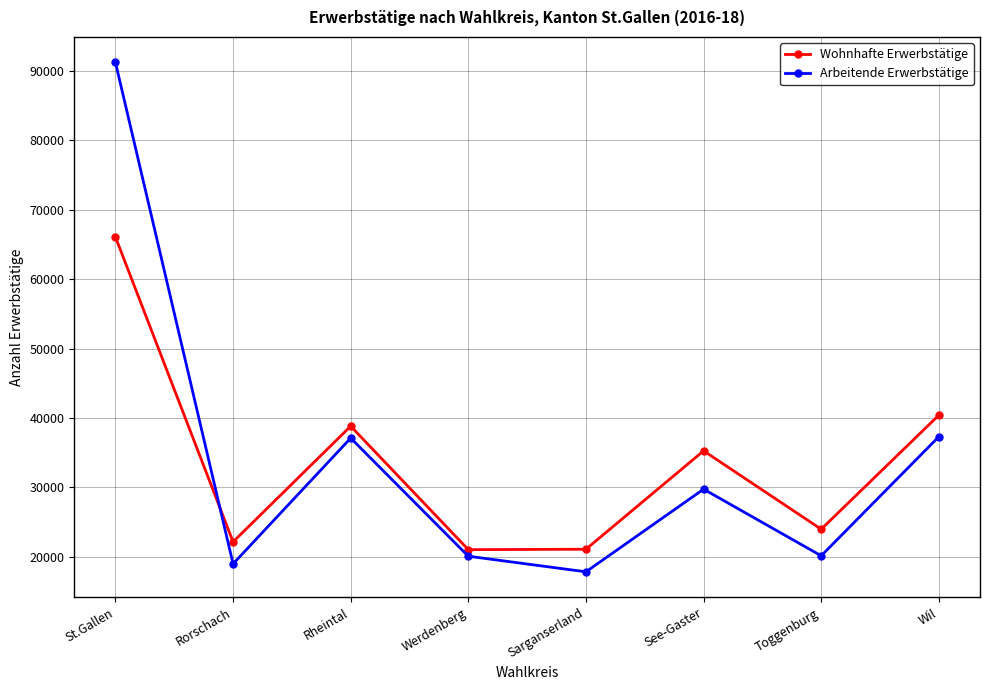

Rank the series at Wil from highest to lowest value.

Wohnhafte Erwerbstätige, Arbeitende Erwerbstätige